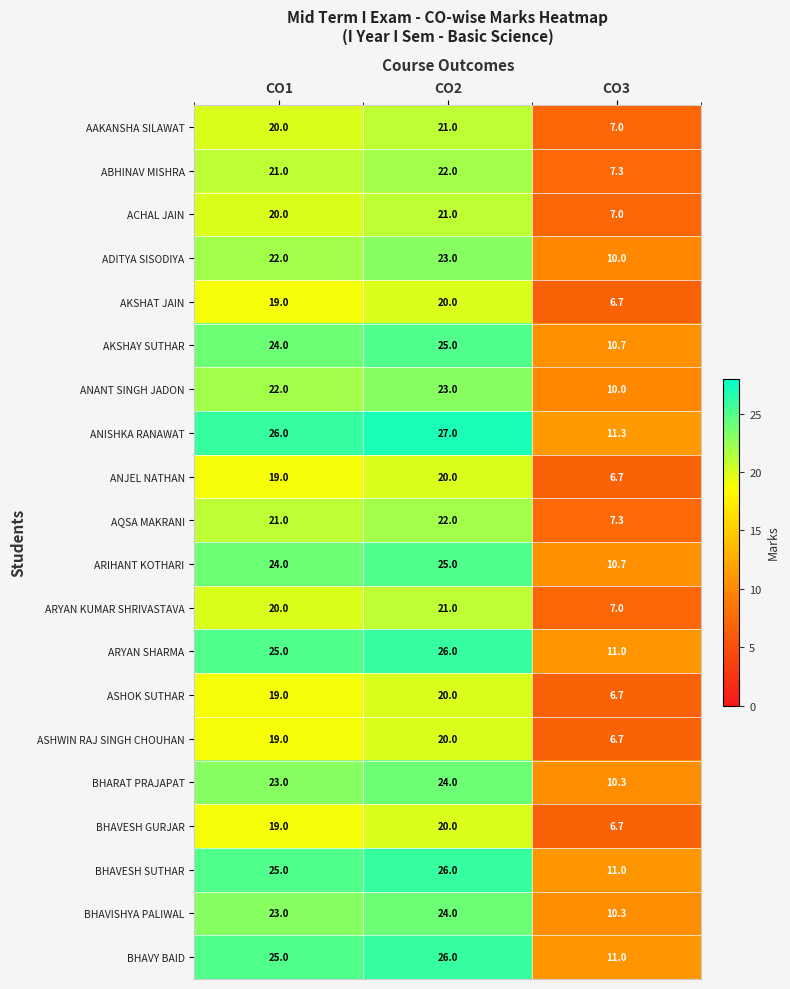

Which series changed the most between CO1 and CO3?

ANISHKA RANAWAT